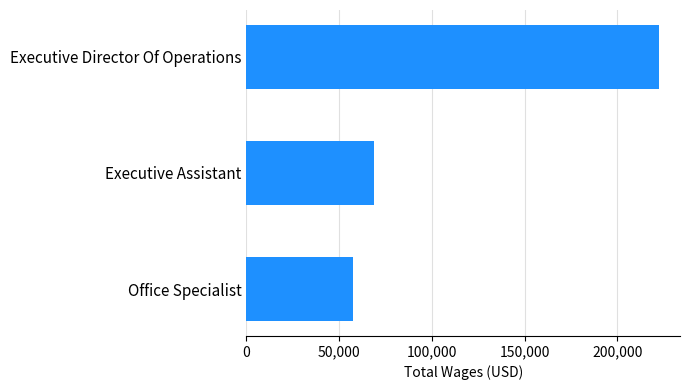

Which category has the lowest value across all series?

Office Specialist